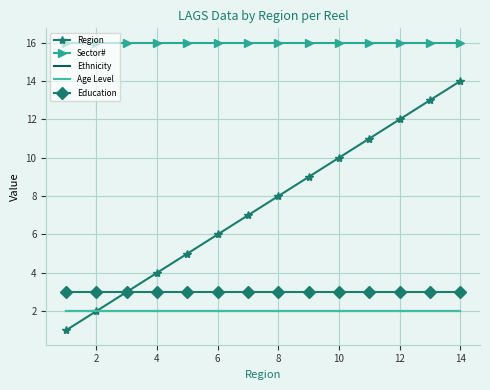

What is the average value of the Ethnicity series?

2